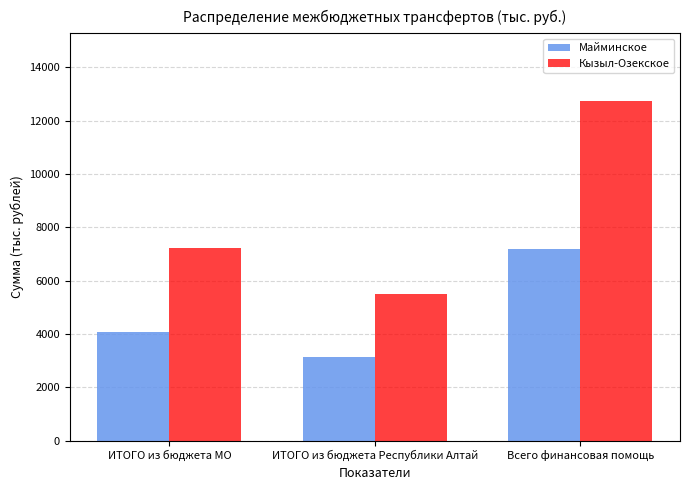

List the labels in order of Кызыл-Озекское value, smallest first.

ИТОГО из бюджета Республики Алтай, ИТОГО из бюджета МО, Всего финансовая помощь